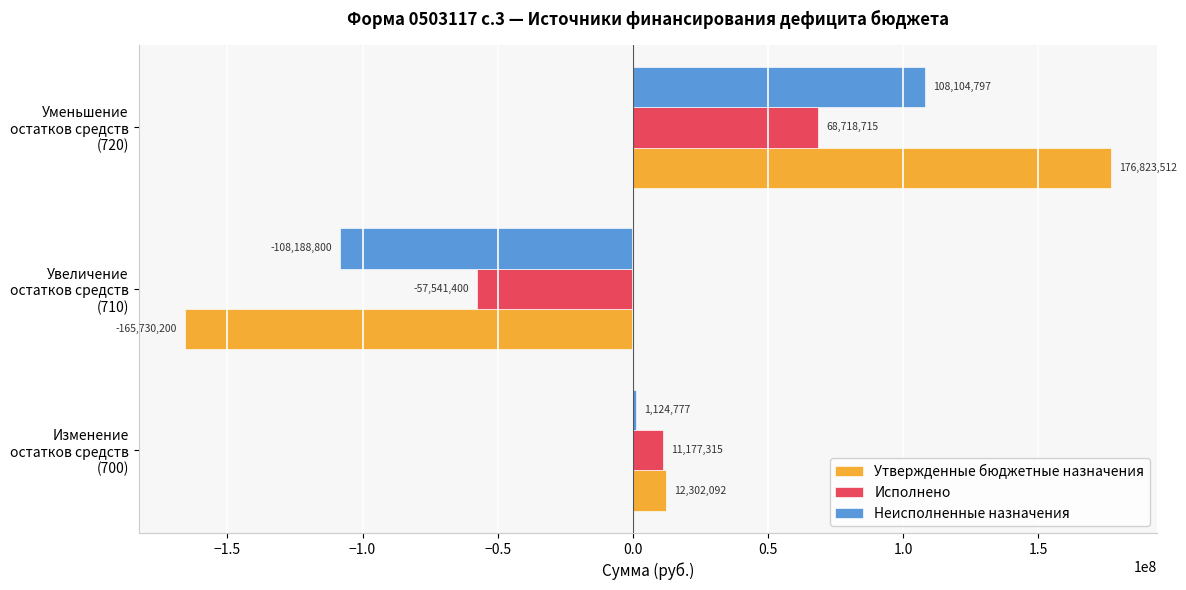

Between Изменение остатков средств (700) and Увеличение остатков средств (710), which series saw the biggest shift?

Утвержденные бюджетные назначения